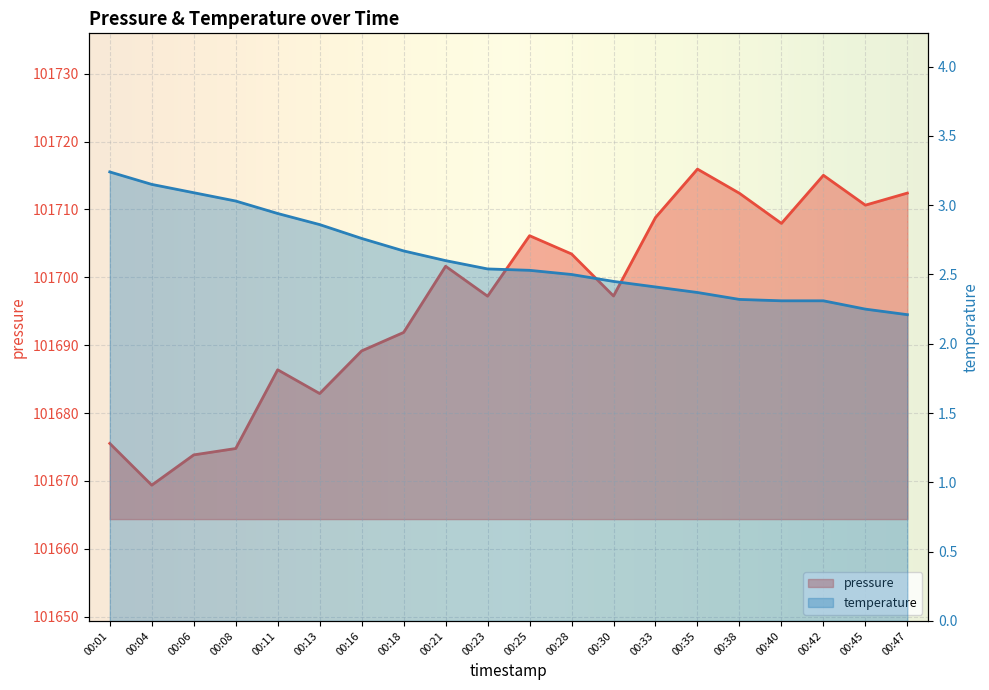

List the series in order of their peak value, highest first.

pressure, temperature